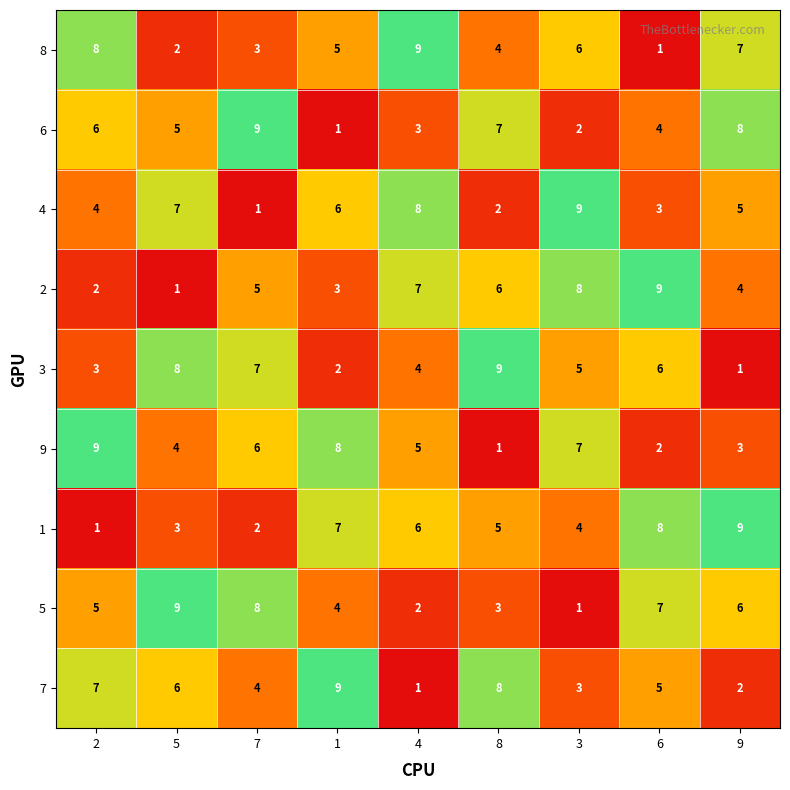

Where does the 3 series first go above 5?

5